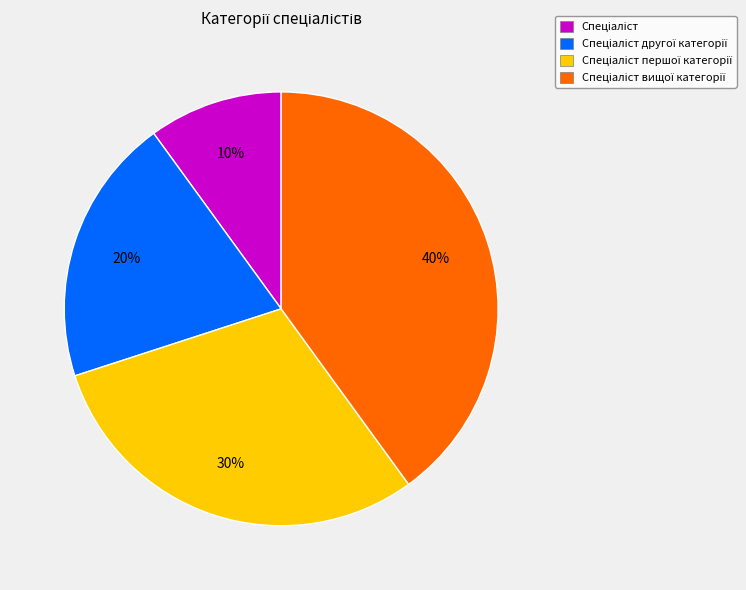

Is there any slice that represents more than half of the pie?

No